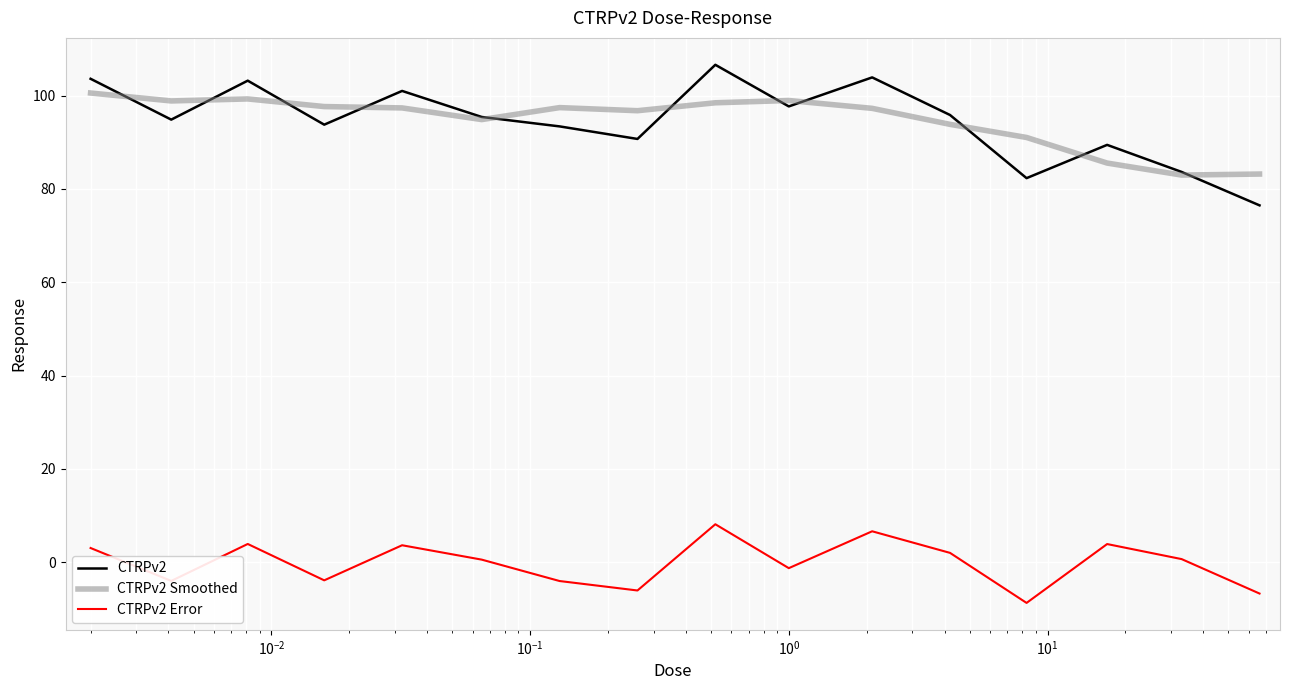

True or false: CTRPv2 and CTRPv2 Error intersect in this chart.

False